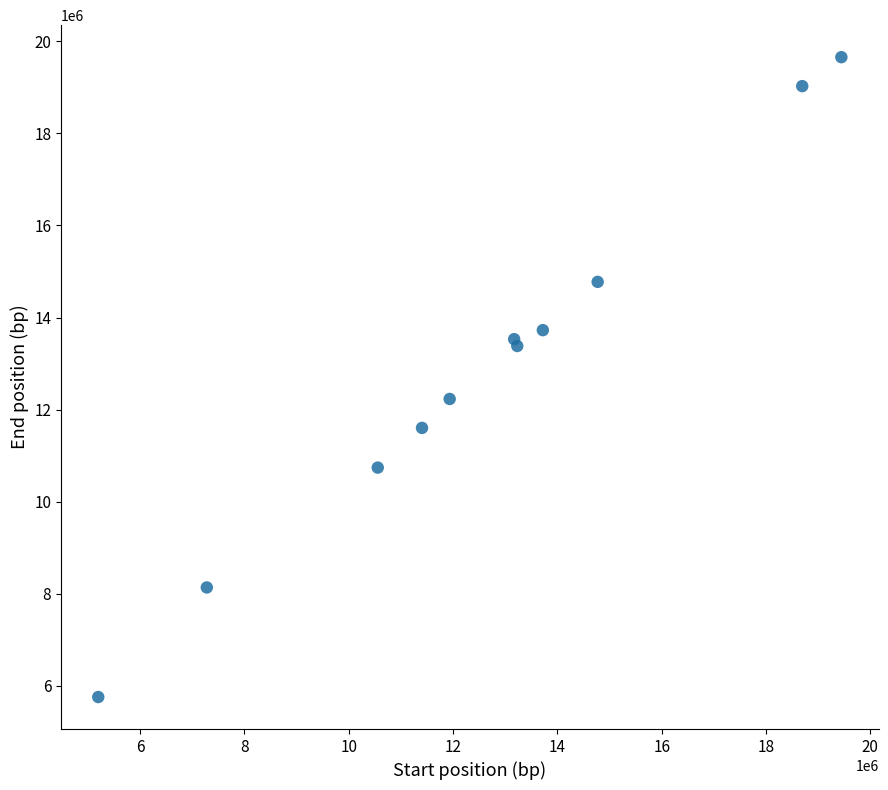

What Y value in the scatter plot is closest to 12706180?

12231106